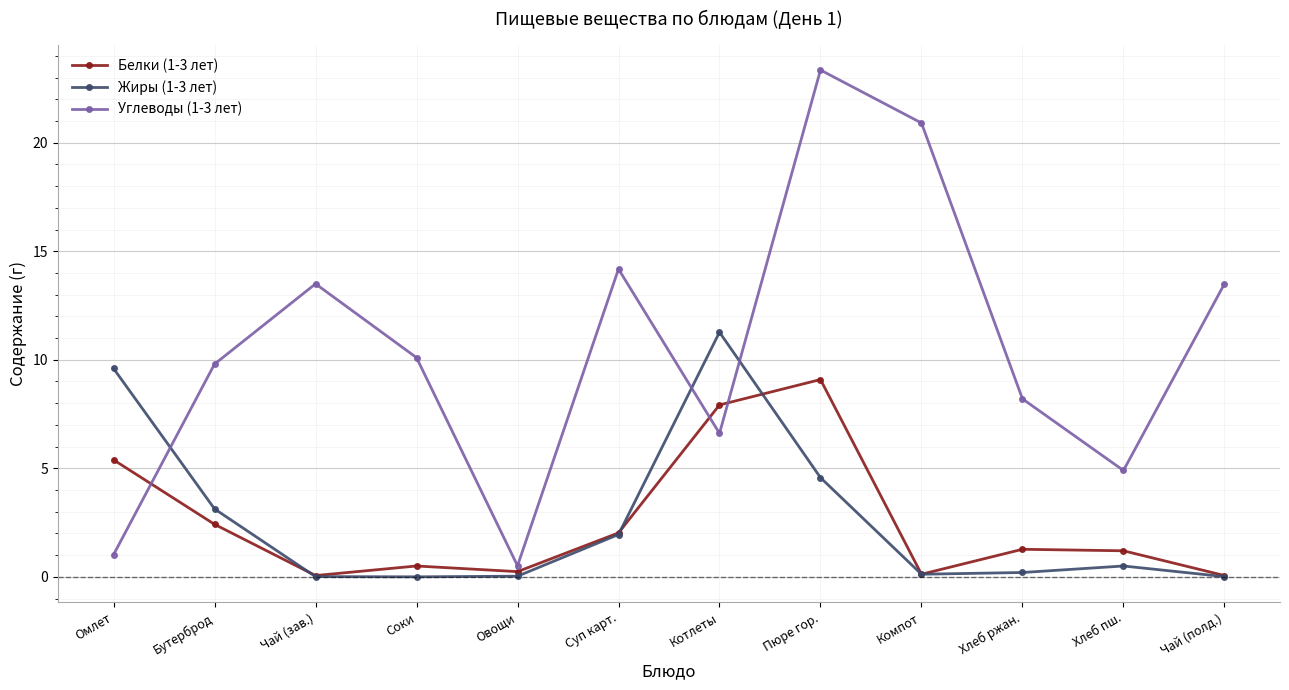

Which series changed the most between Омлет and Бутерброд?

Углеводы (1-3 лет)